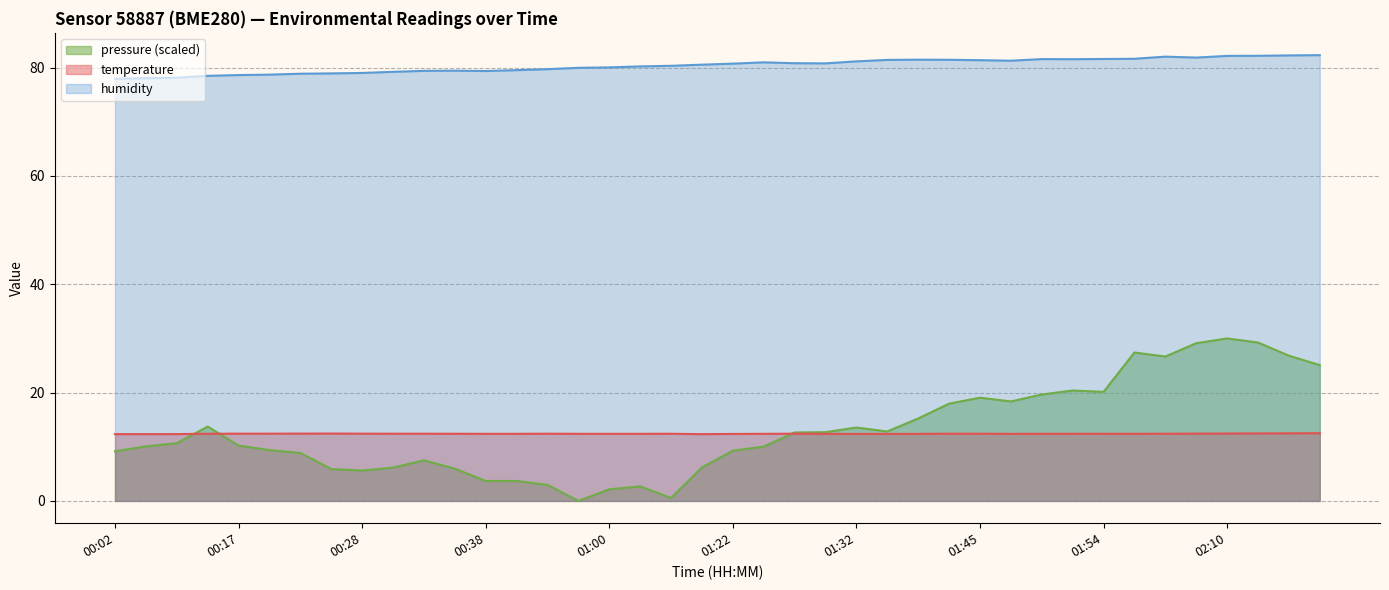

How many interior local valleys does the temperature series have?

3